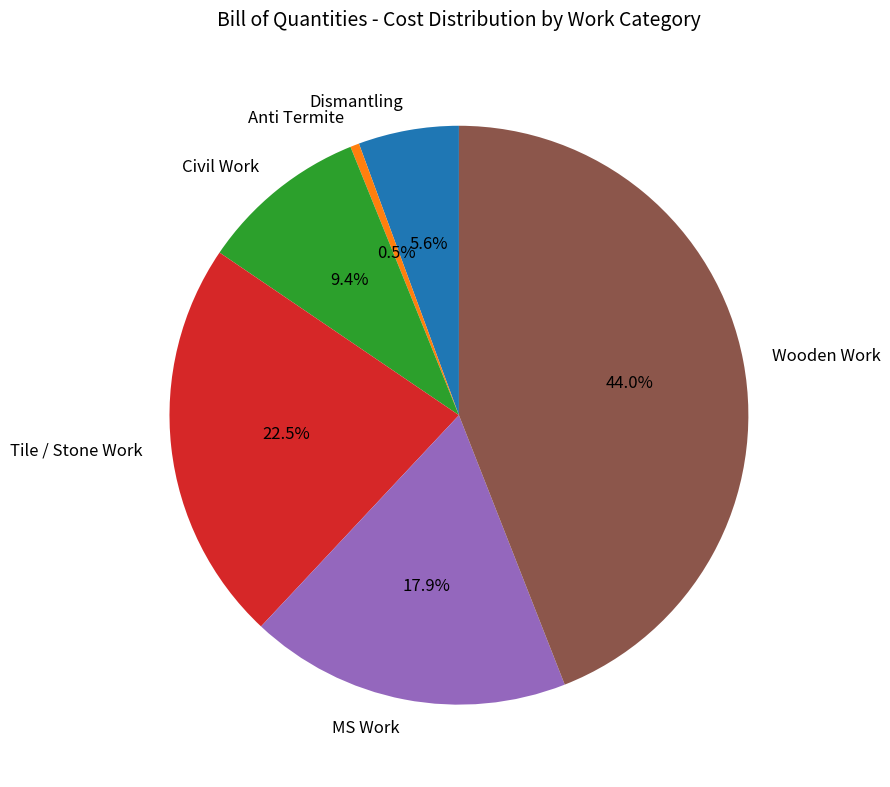

Is there any slice that represents more than half of the pie?

No